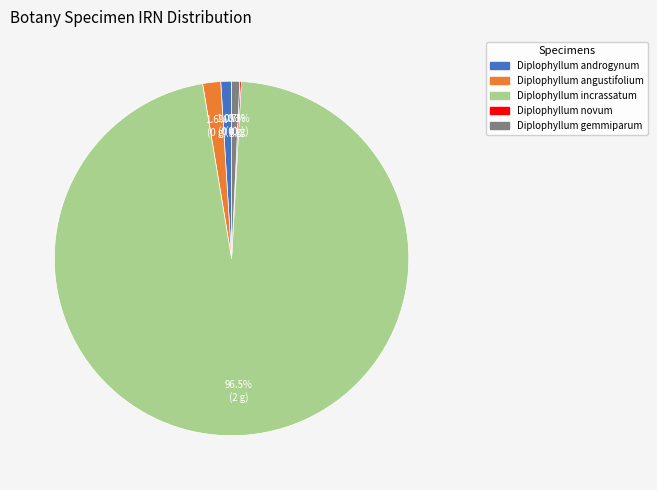

To the nearest percent, what is the average slice percentage?

20%